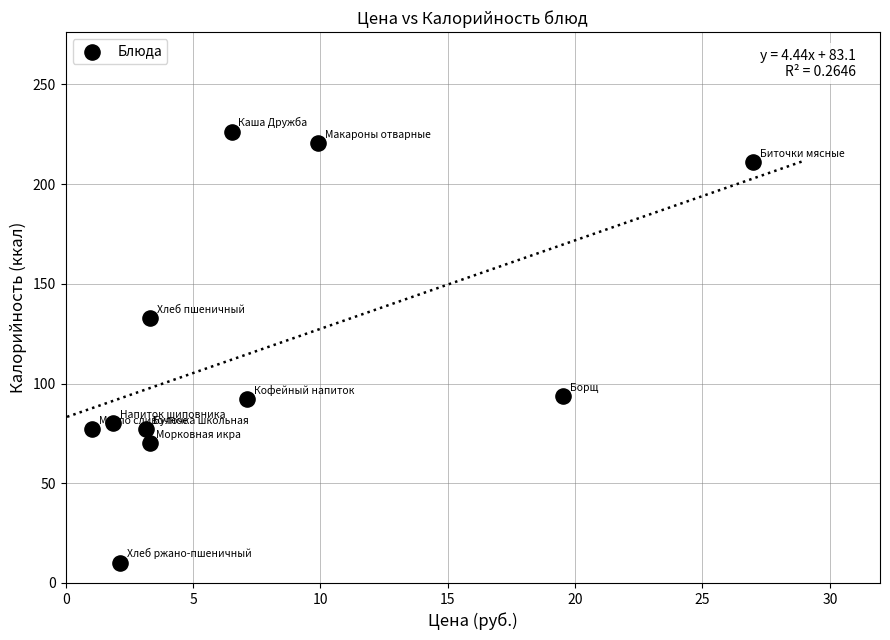

What is the average Y value?

117.3